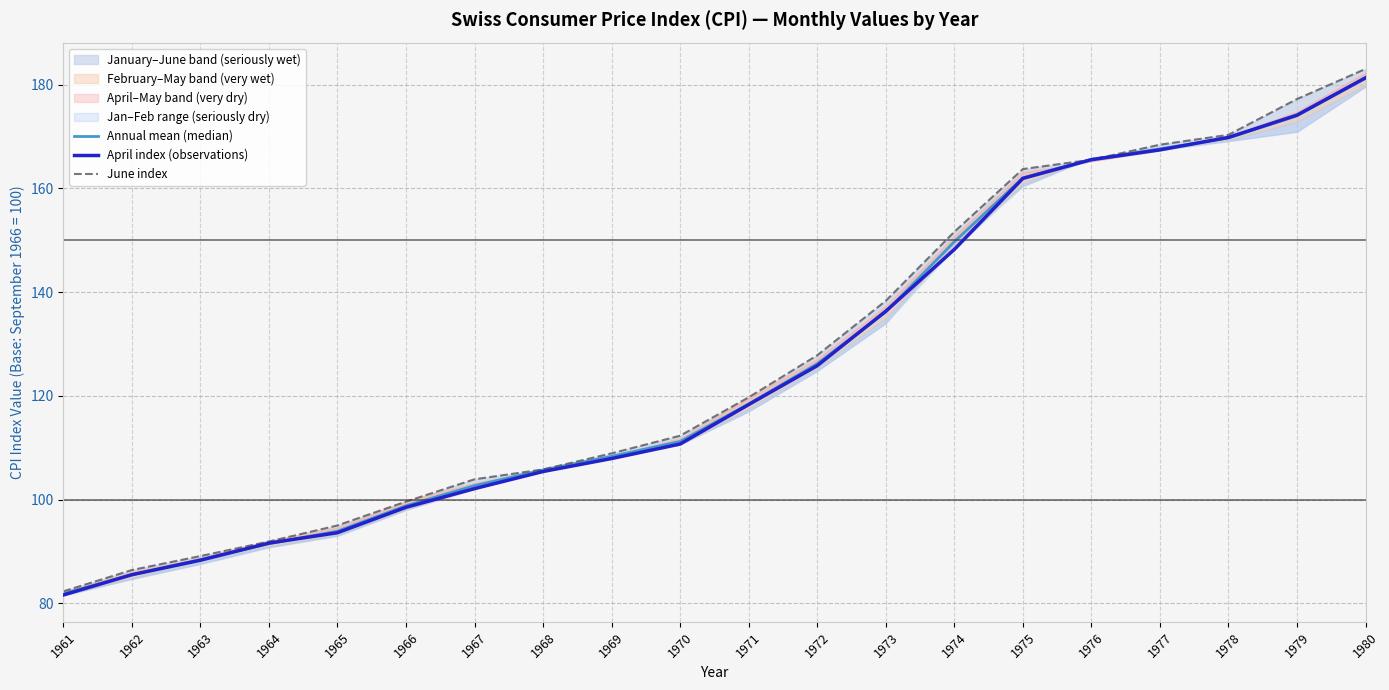

True or false: June index and Annual mean (median) cross at least once.

True